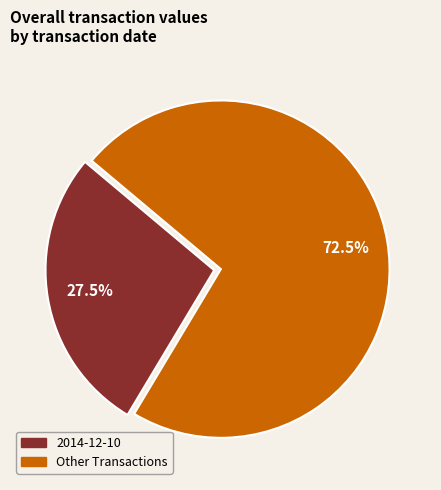

How many slices are in this pie chart?

2